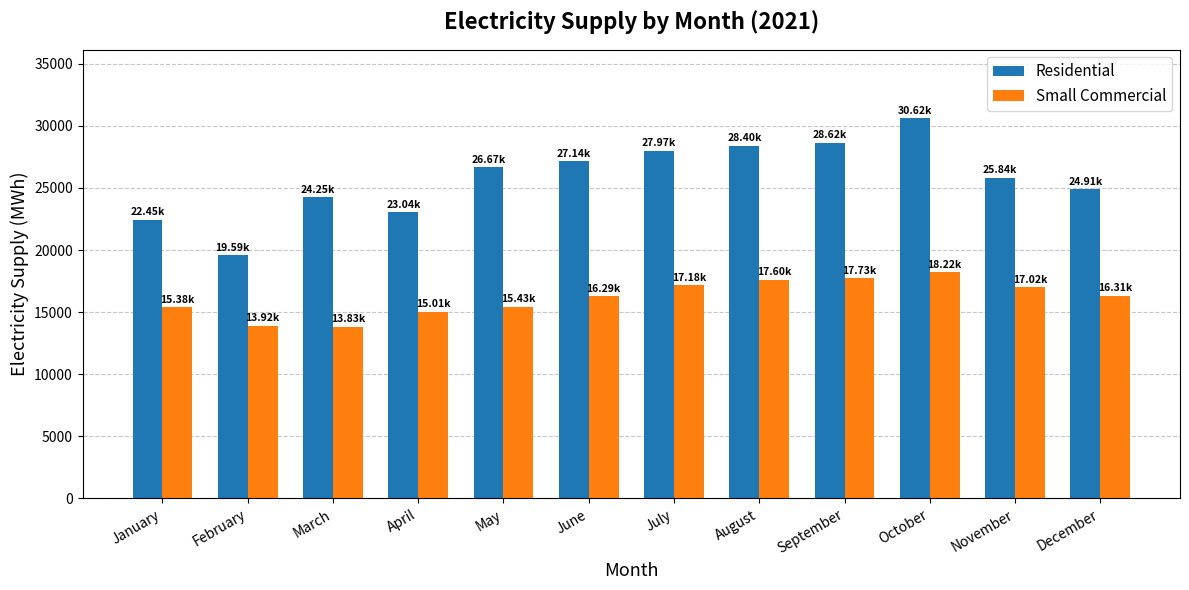

Which series has the widest spread of values?

Residential